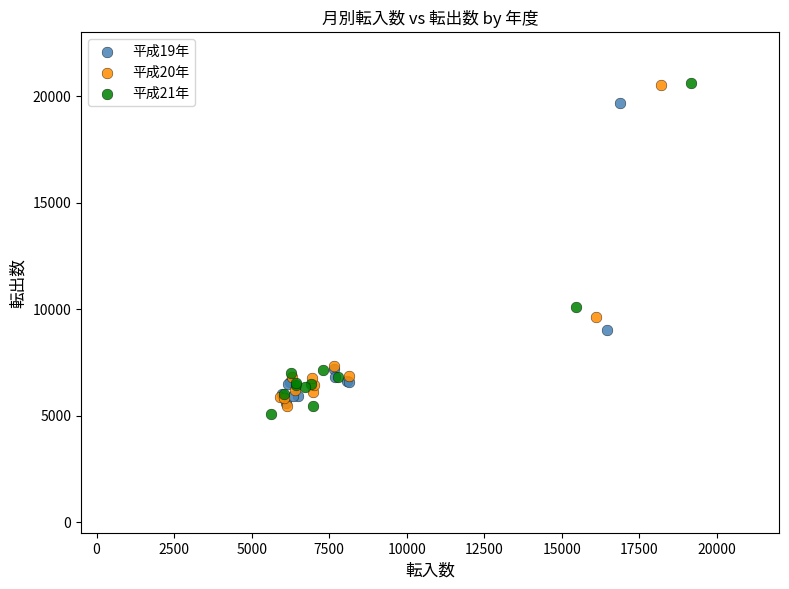

Which series reaches the minimum Y coordinate?

平成21年